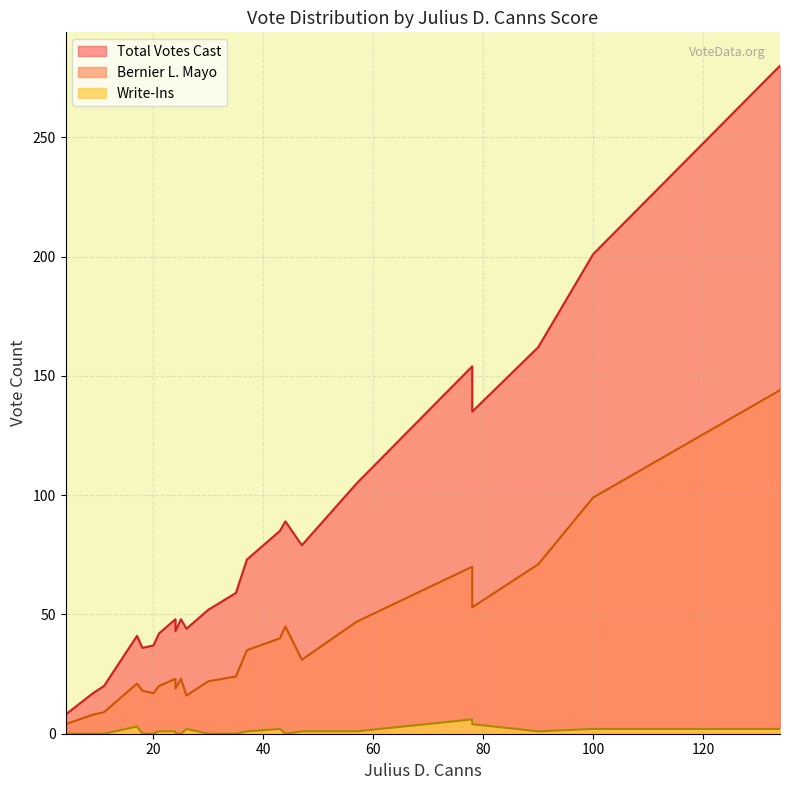

What is the sum of all Write-Ins values?

27